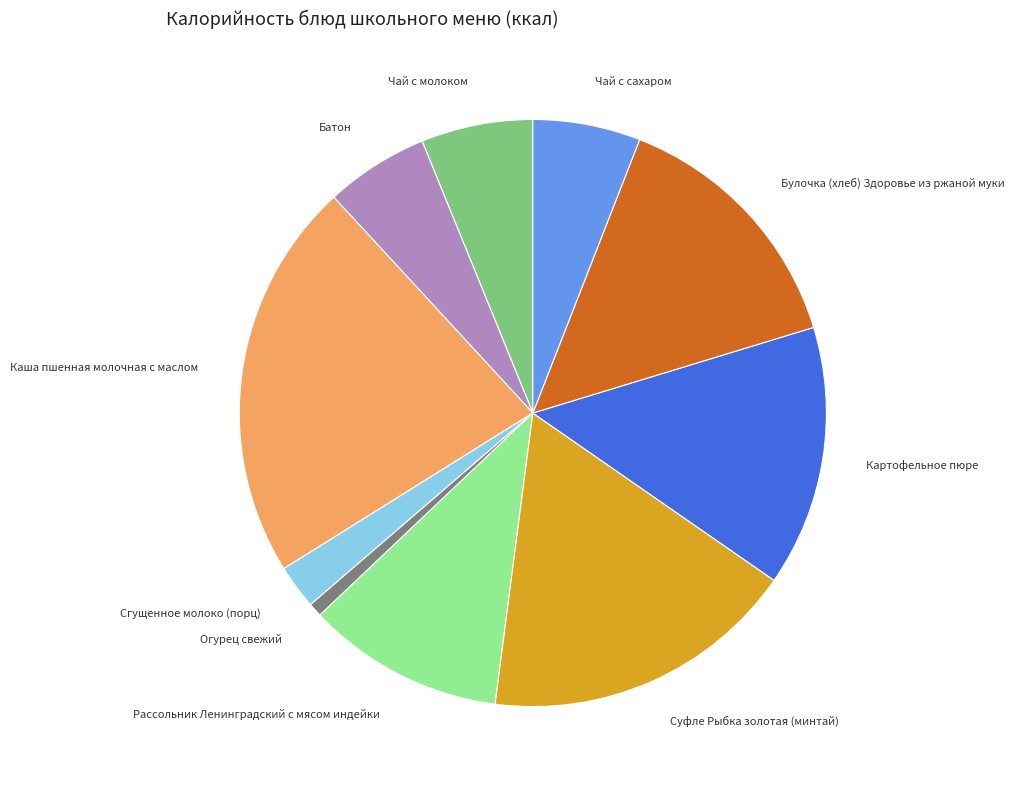

Is there any slice that represents more than half of the pie?

No